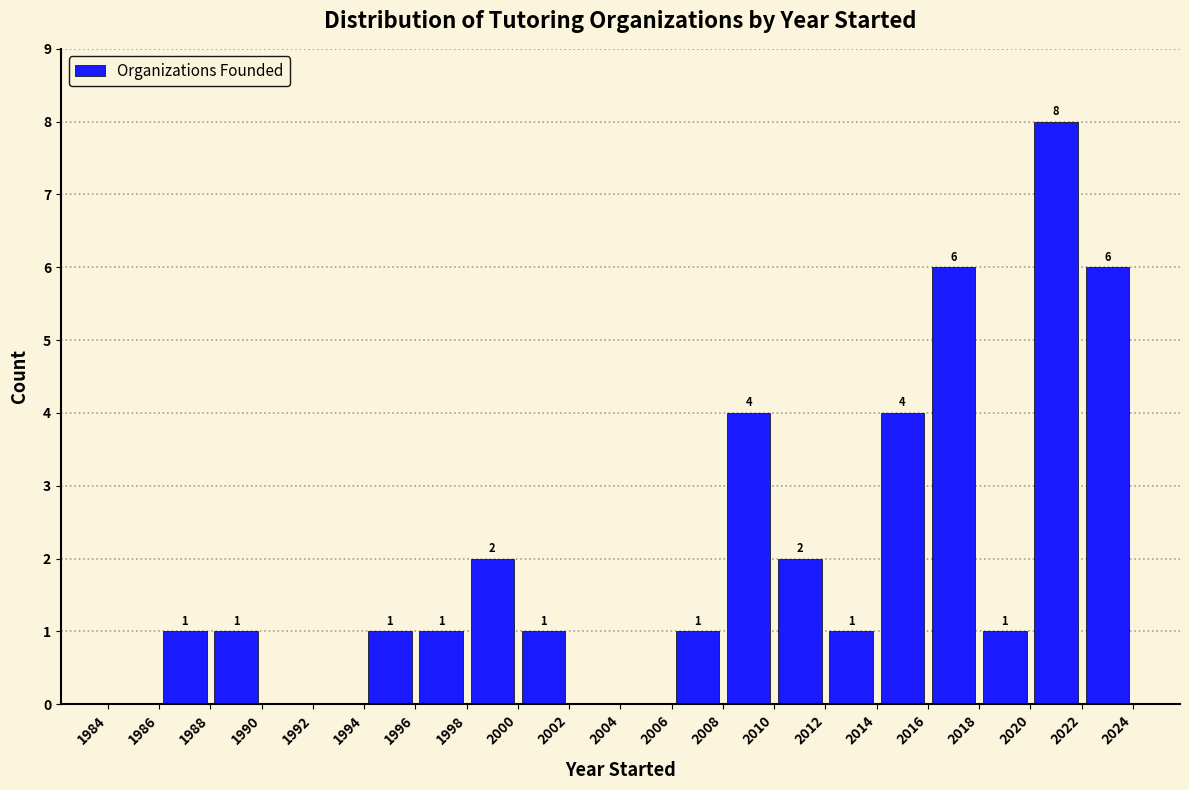

Over which range of the x-axis is the bar tallest?

2020 to 2022